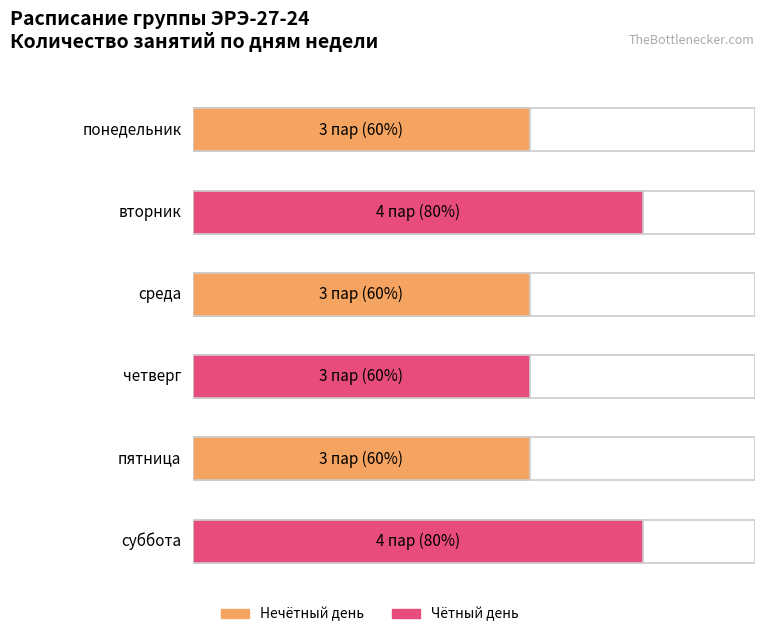

Reading left to right, list all the values displayed in this chart.

понедельник=3	вторник=4	среда=3	четверг=3	пятница=3	суббота=4